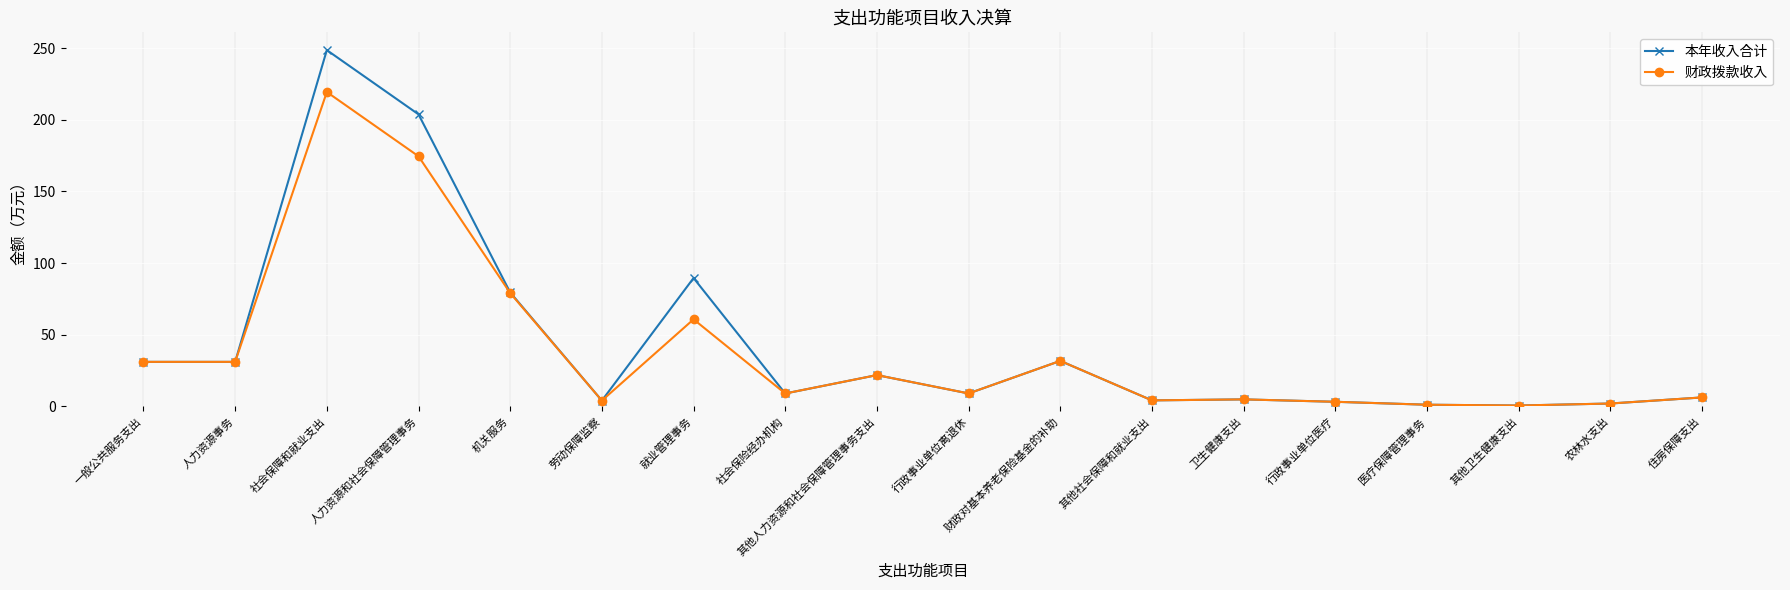

Which series has the widest spread of values?

本年收入合计